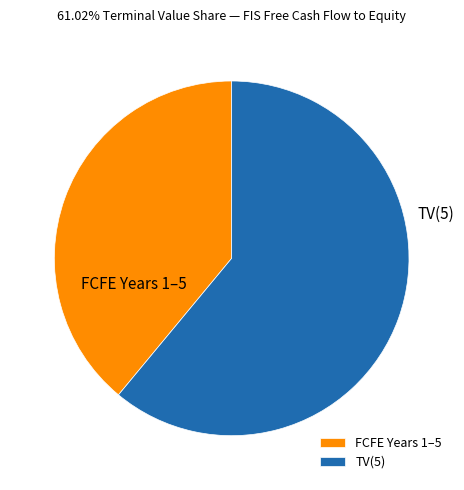

Approximately how many times larger is the value at TV(5) compared to FCFE Years 1–5?

1.6